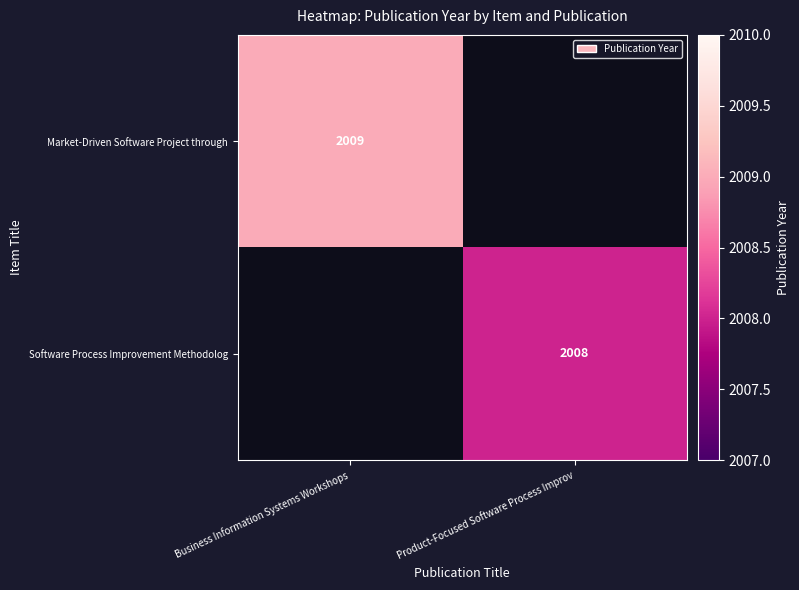

Is the value of Software Process Improvement Methodolog at Product-Focused Software Process Improv greater than the value of Market-Driven Software Project through at Business Information Systems Workshops?

No